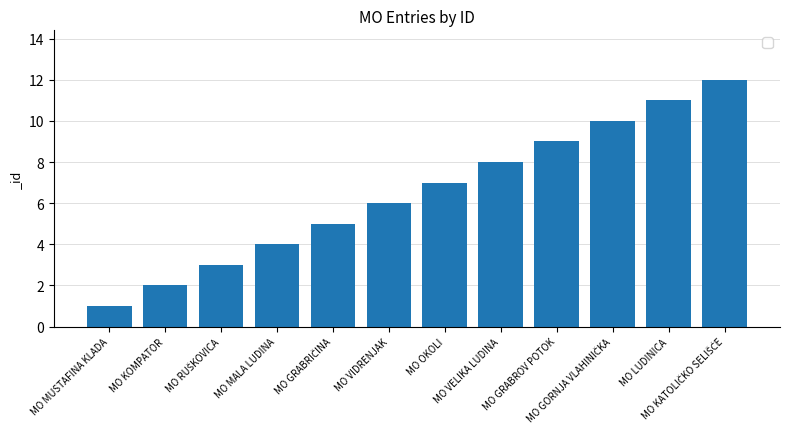

What is the maximum value shown in the chart?

12